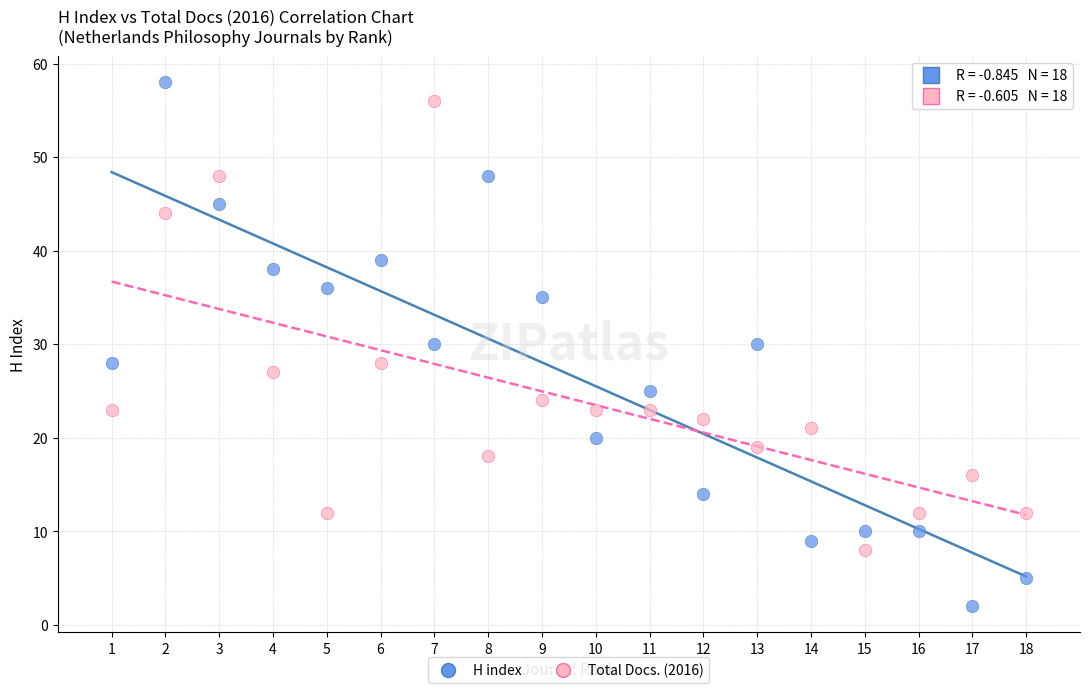

Which series has the widest spread of Y values?

H index